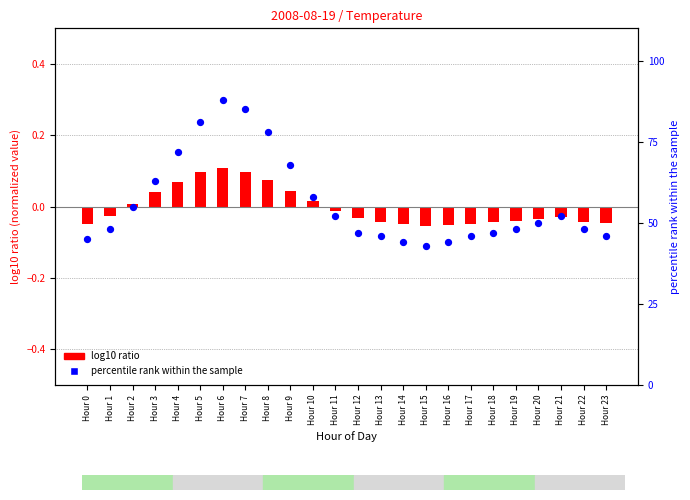

Which series has the widest spread of Y values?

percentile rank within the sample